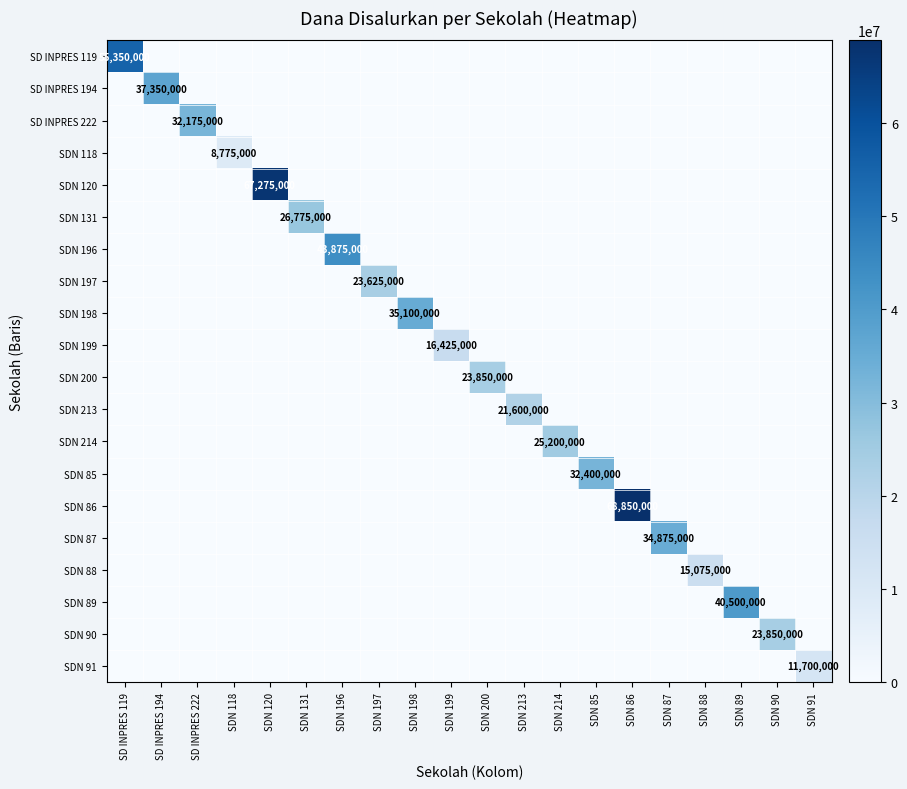

What is the spread (max minus min) of values at SDN 89?

40500000